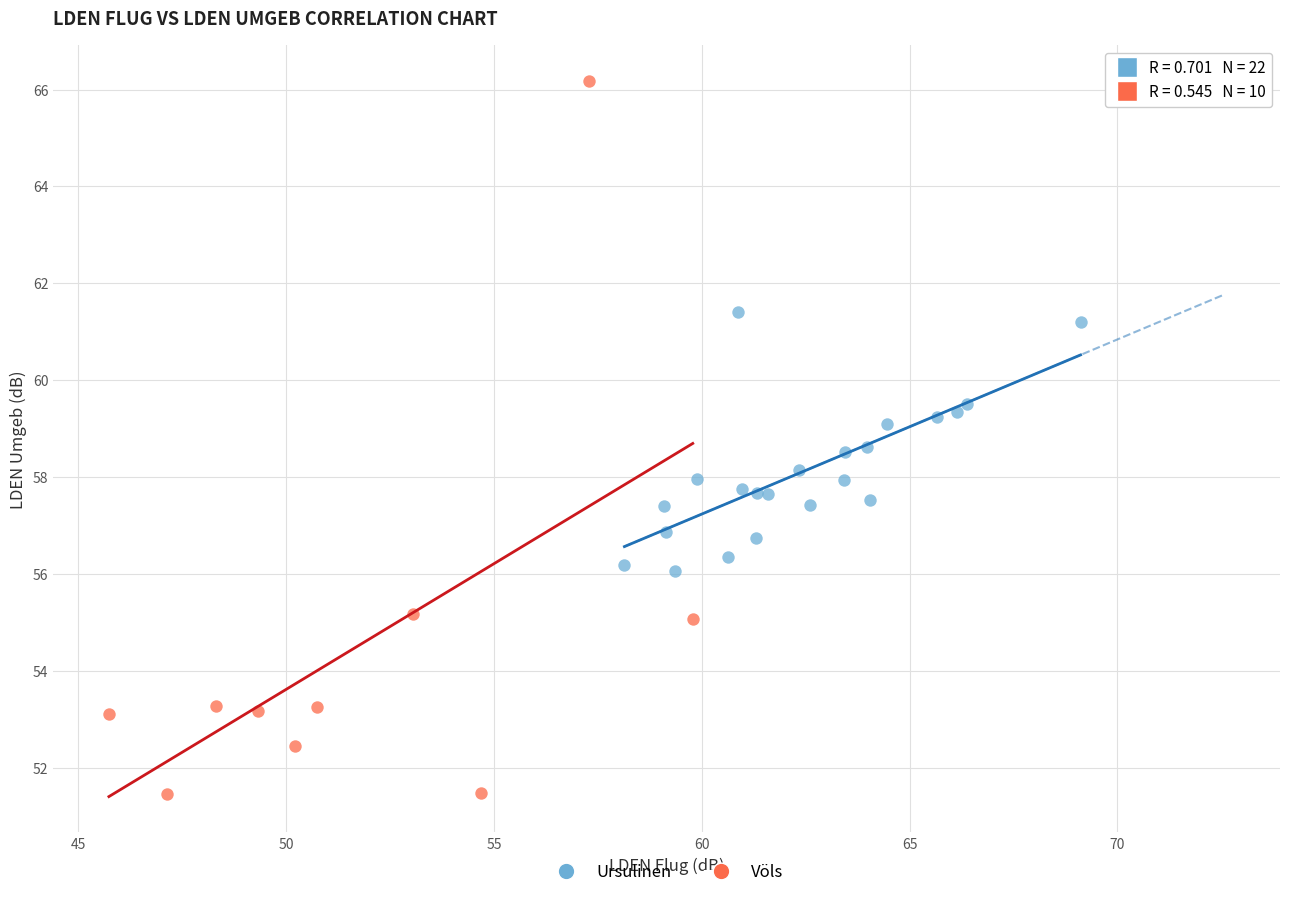

Which series reaches the minimum Y coordinate?

Völs